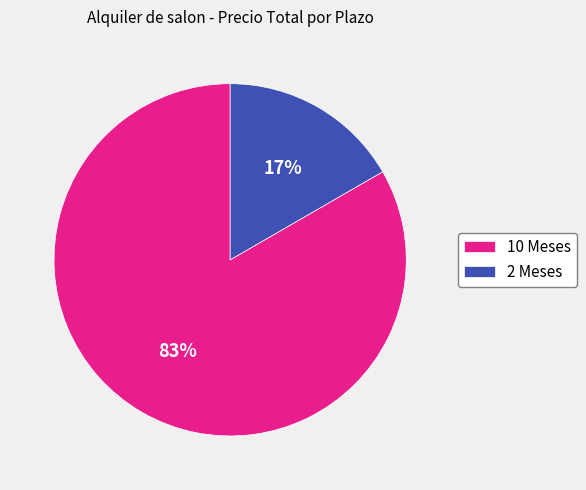

Which category has the biggest portion of the pie?

10 Meses